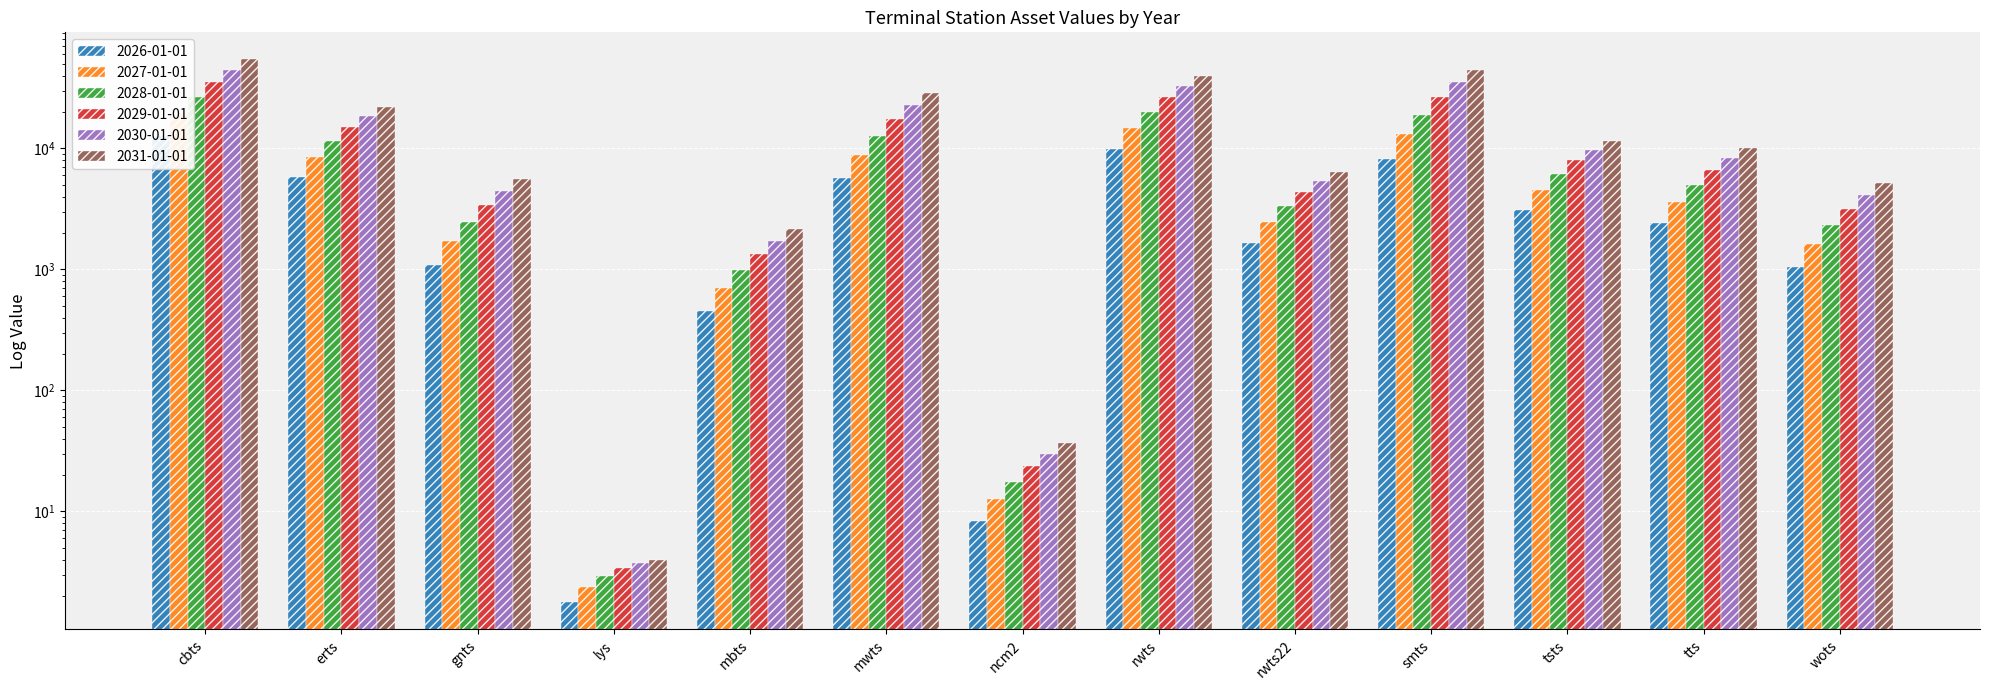

True or false: 2030-01-01 has a value of 54488.6 at smts.

False